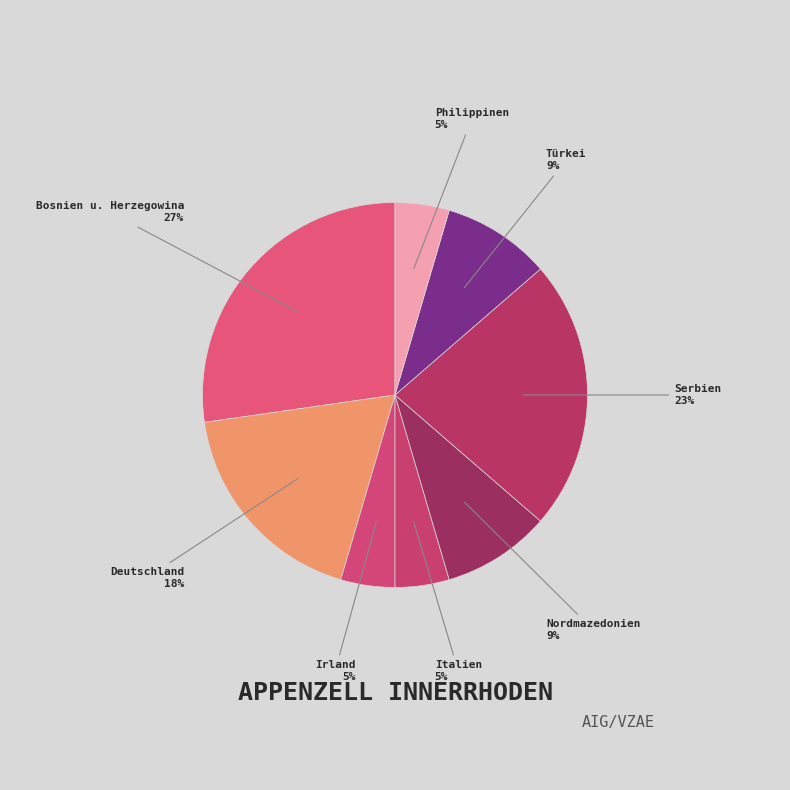

To the nearest percent, what percentage of the pie is Italien?

5%